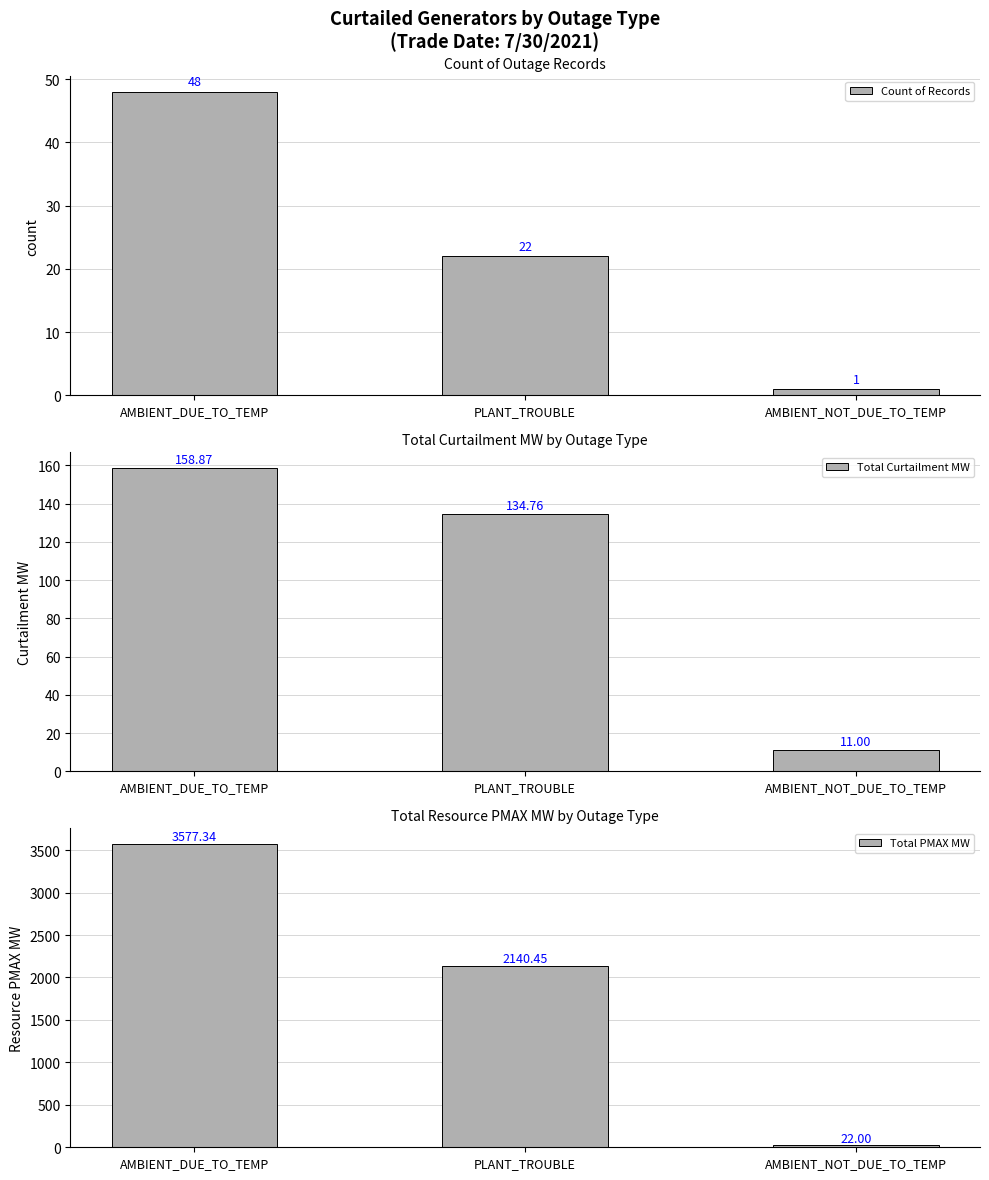

What is the sum of the Total PMAX MW values at AMBIENT_NOT_DUE_TO_TEMP and AMBIENT_DUE_TO_TEMP?

3599.3